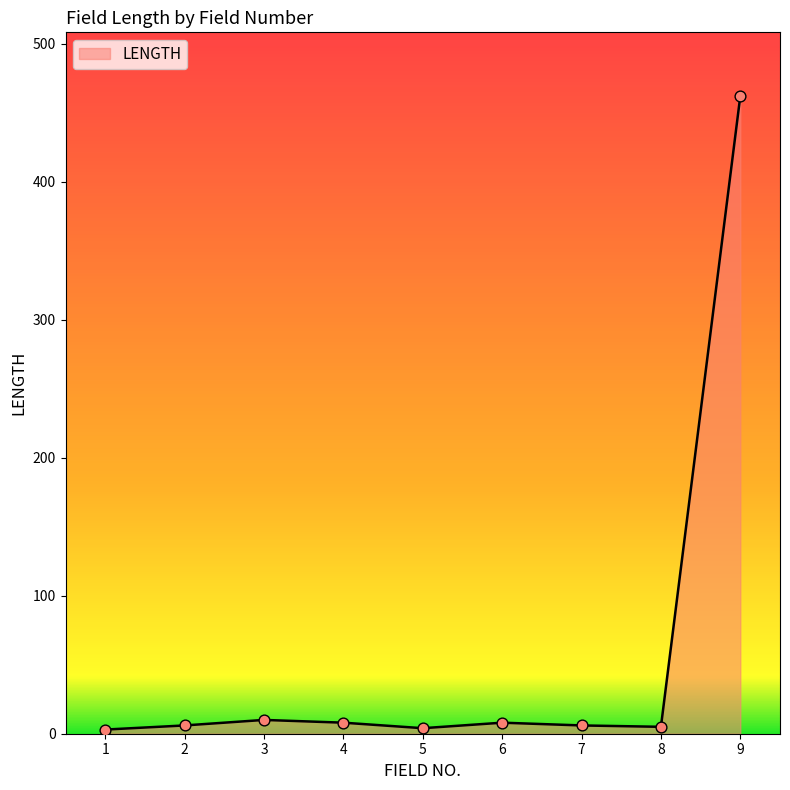

What is the difference between the maximum and minimum values?

459